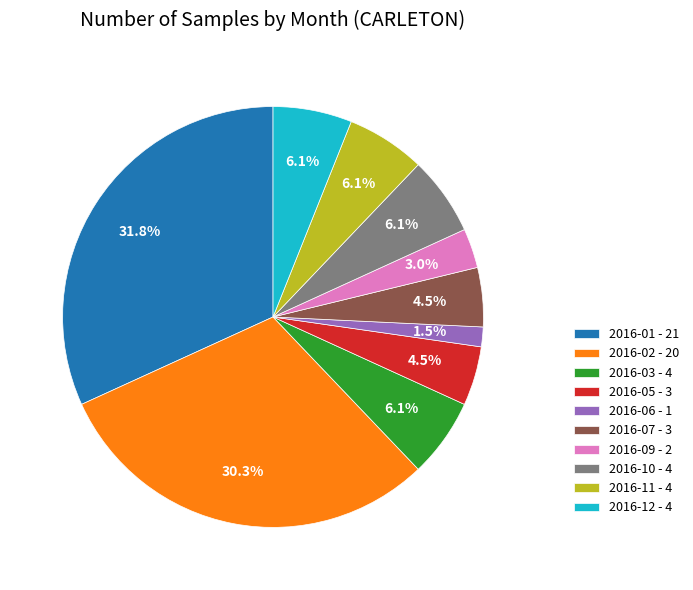

To the nearest percent, what is the average slice percentage?

10%